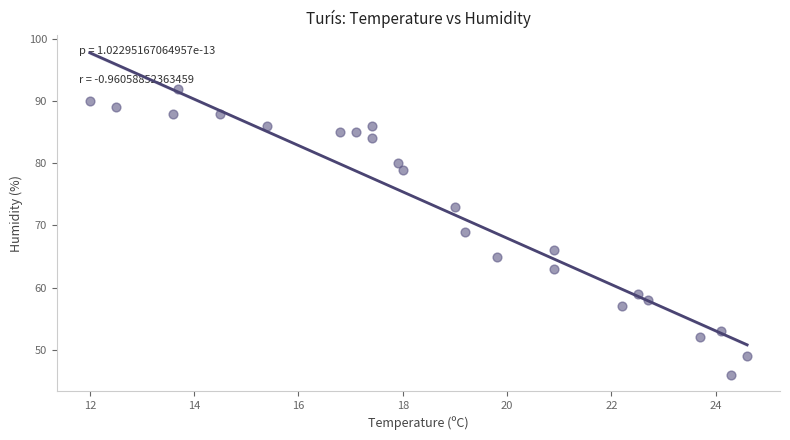

What is the range of Y values (max minus min)?

46